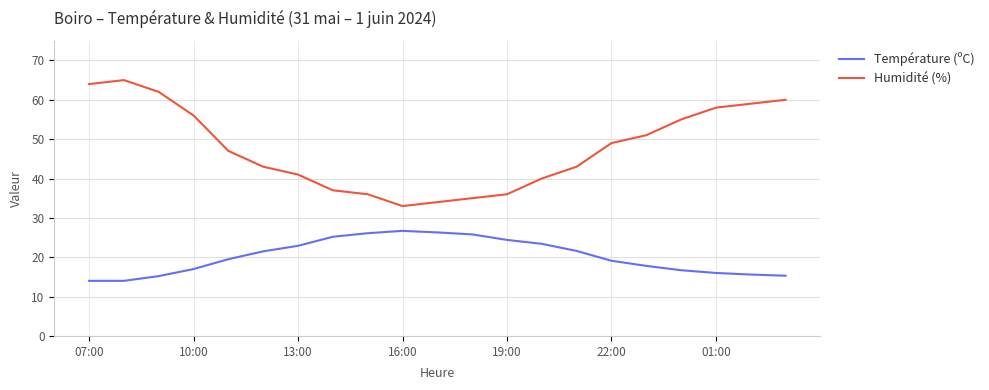

What are all the series names shown in the legend?

Température (ºC), Humidité (%)